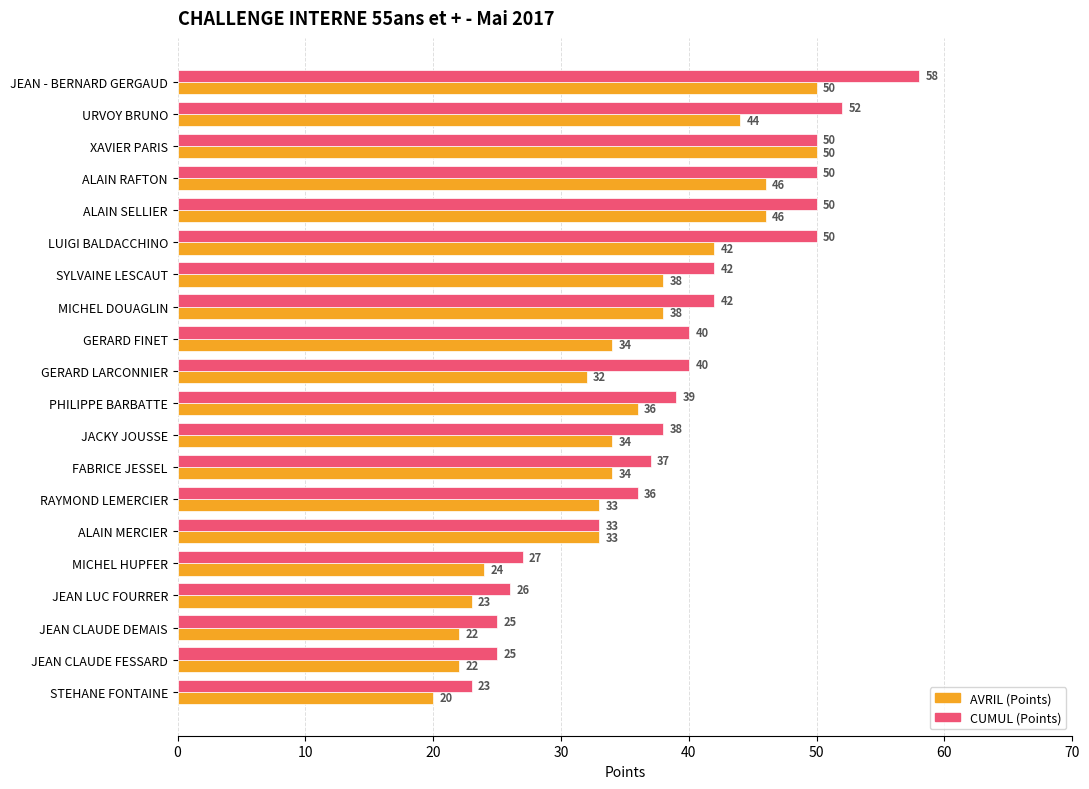

True or false: CUMUL (Points) has a value of 33 at ALAIN MERCIER.

True